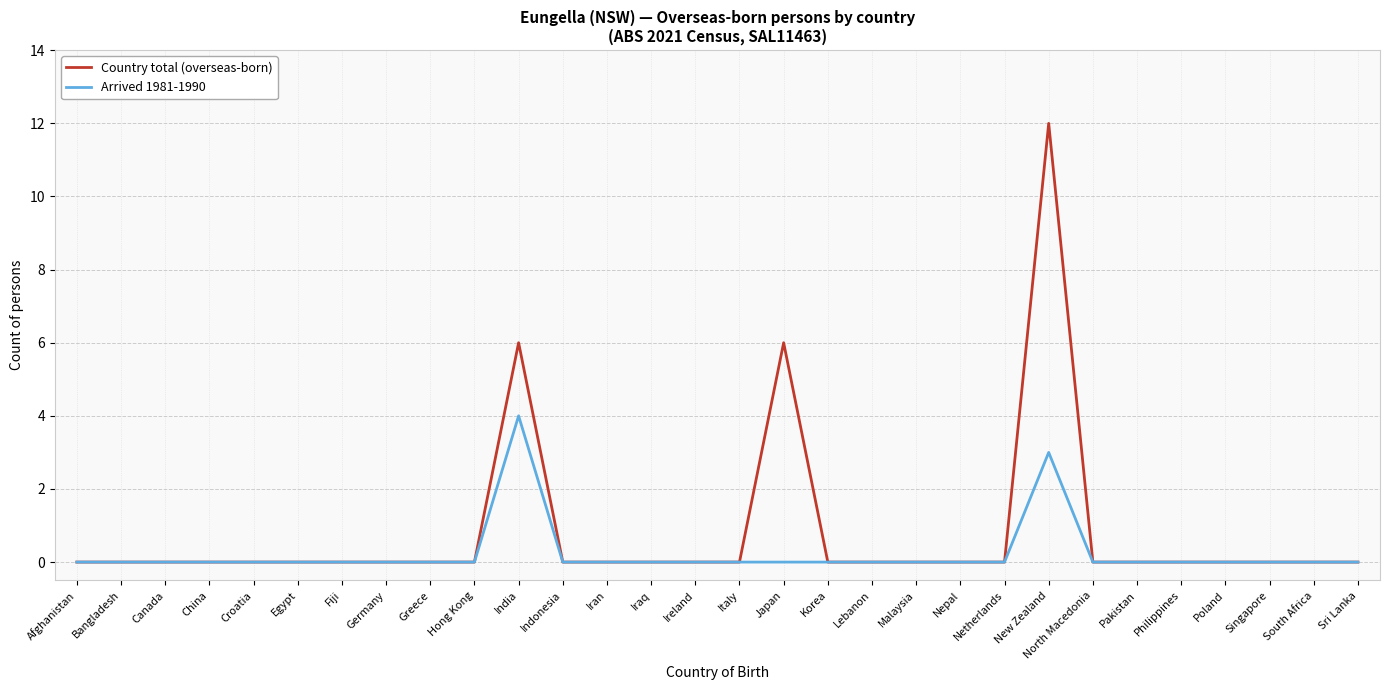

True or false: Country total (overseas-born) has more than 1 interior local peaks.

True